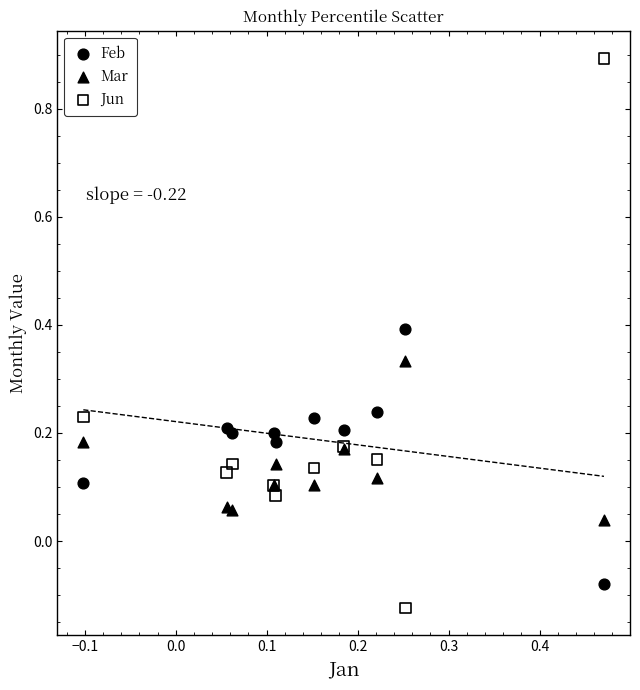

Which series has the largest Y range (max minus min)?

Jun